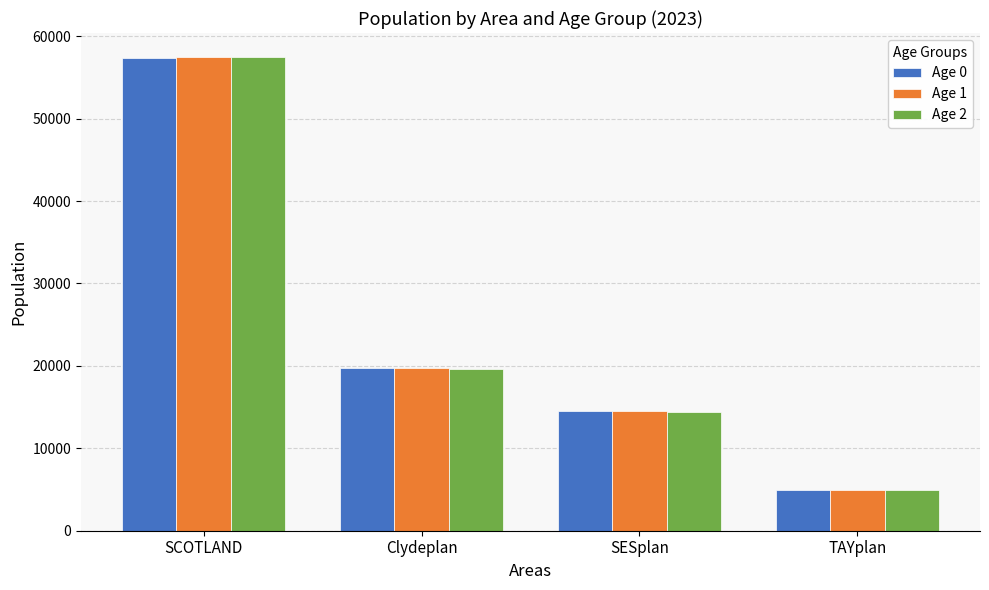

List the series in order of their overall mean, lowest first.

Age 2, Age 0, Age 1